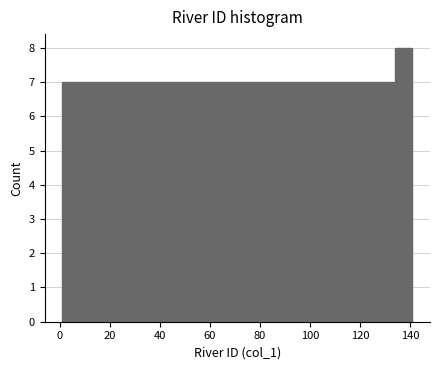

Read against the x-axis, roughly where is the centre of the tallest bar?

138